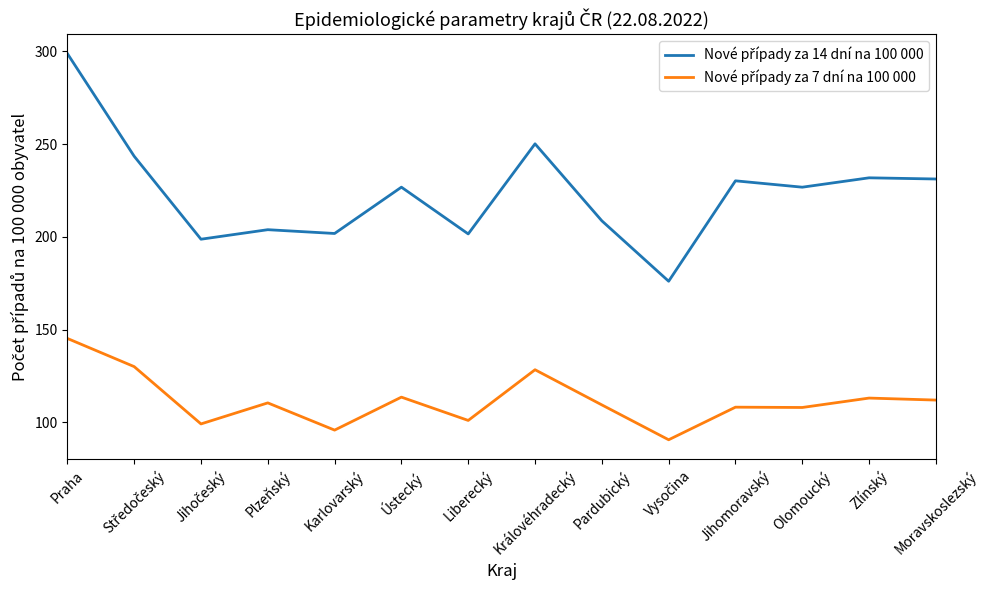

Does the chart display data point markers on the line(s)?

No